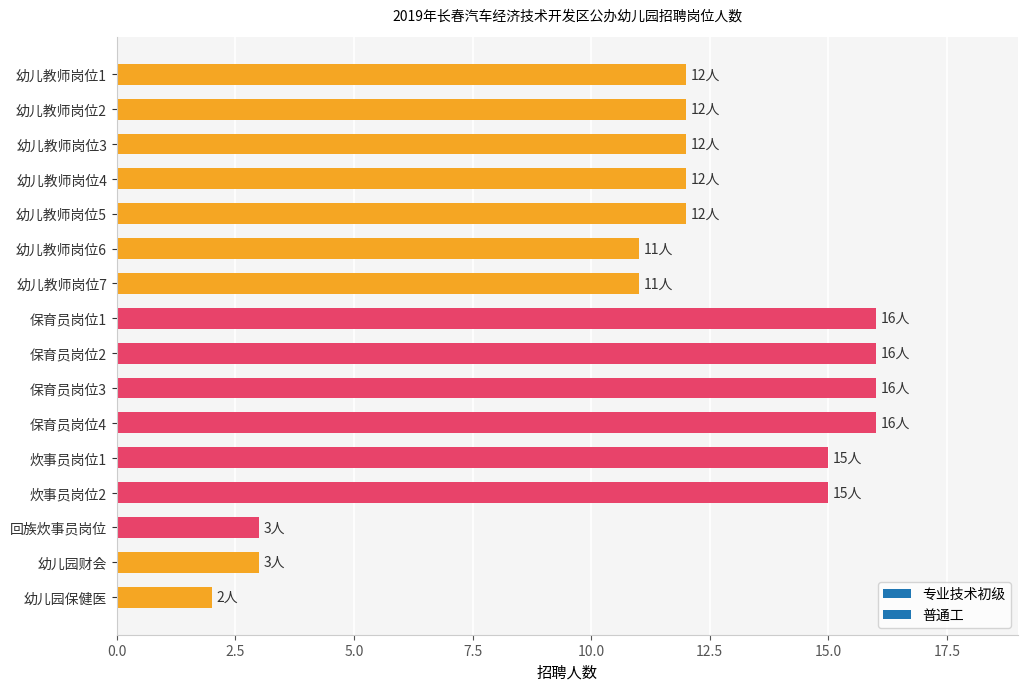

What is the change in value from 幼儿教师岗位6 to 保育员岗位2?

+5